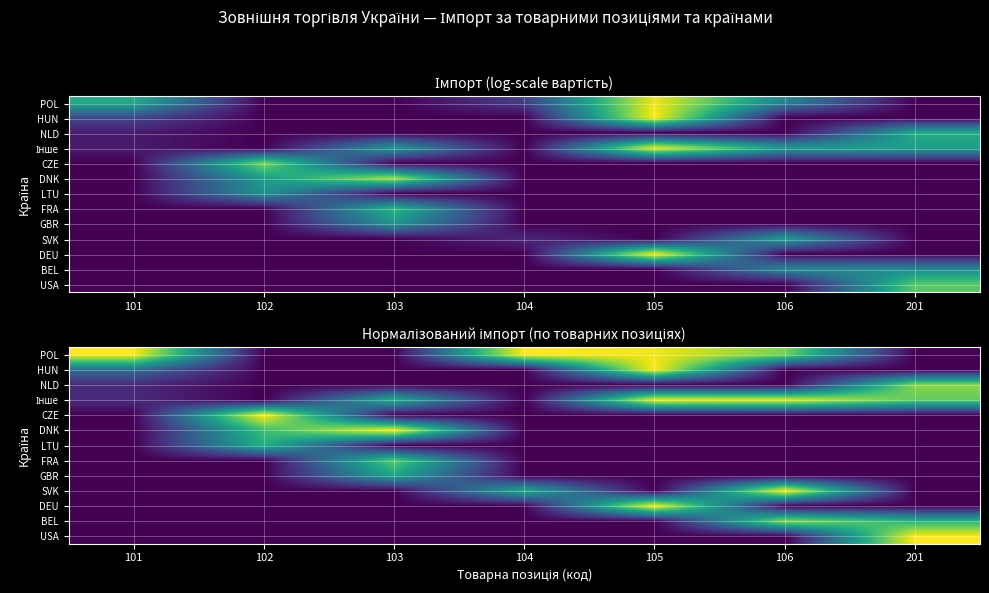

What is the difference between the maximum and minimum values in the LTU series?

0.6